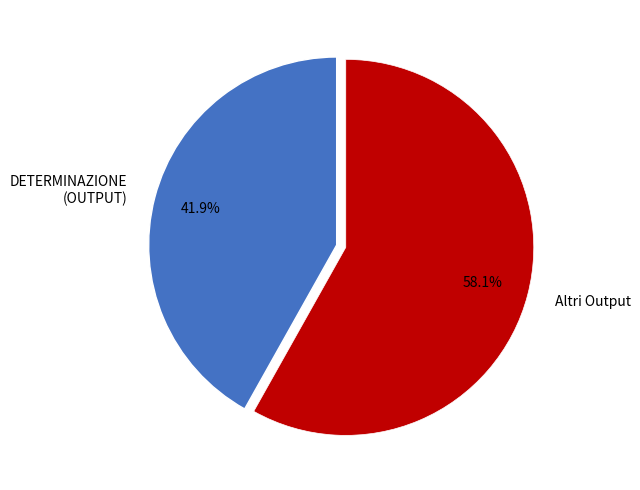

Does any single category account for the majority?

Yes